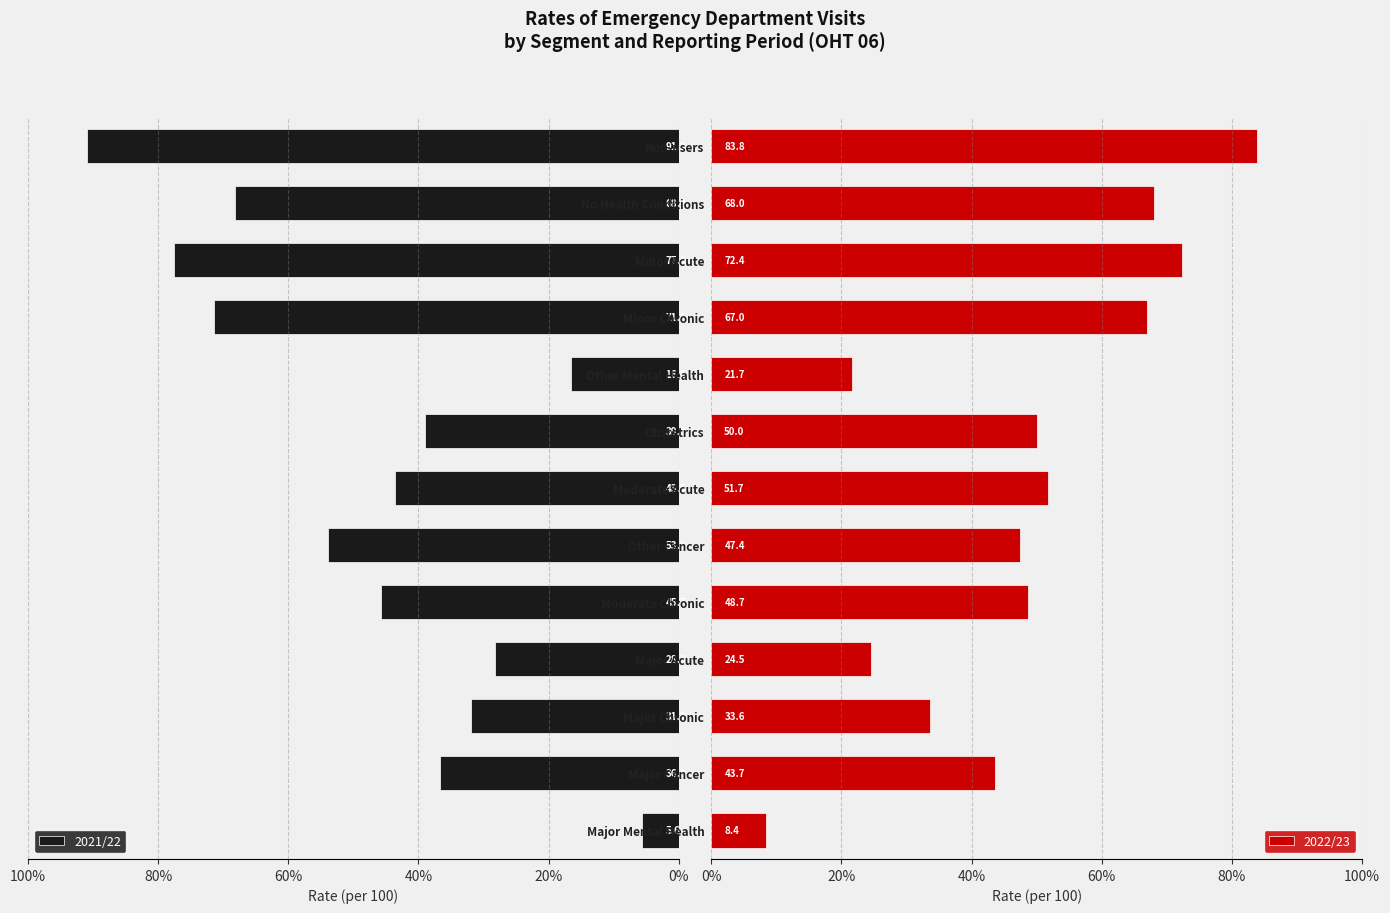

What is the difference between the maximum and minimum values in the 2021/22 series?

85.4